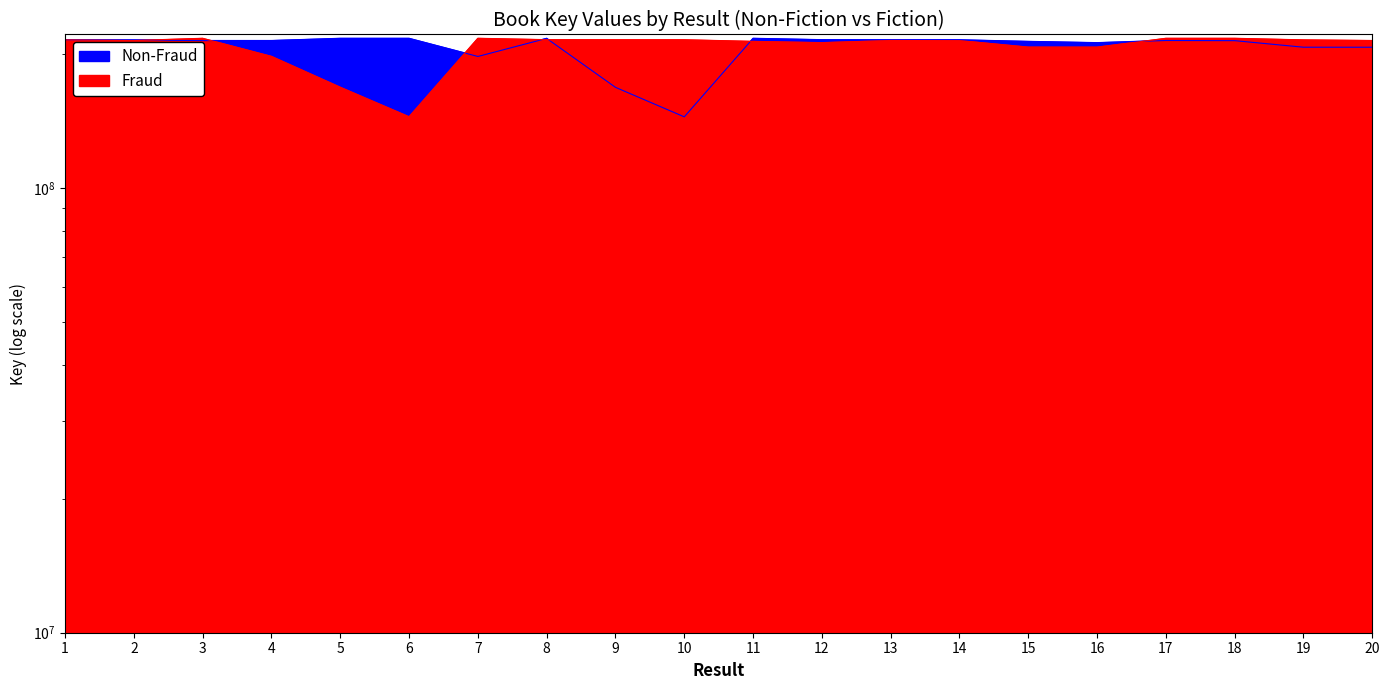

What value does the Non-Fraud series have at 9?

168402821